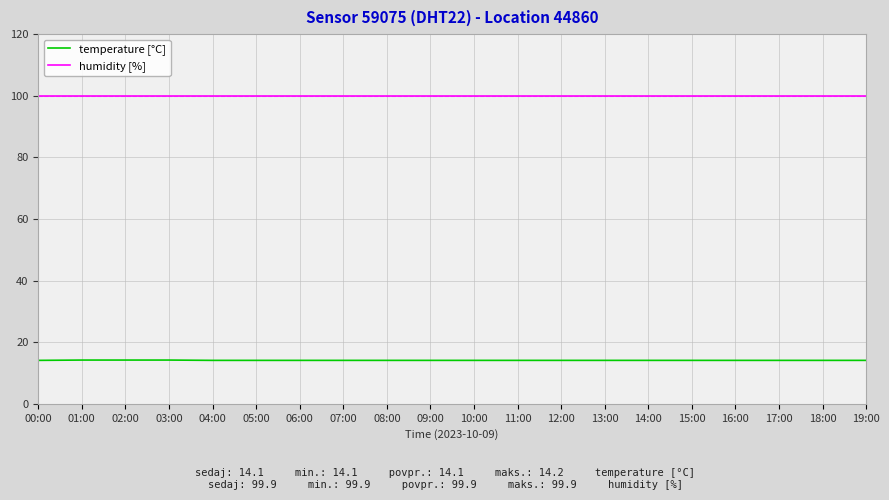

What is the difference between the highest and lowest values at 14:00?

85.8